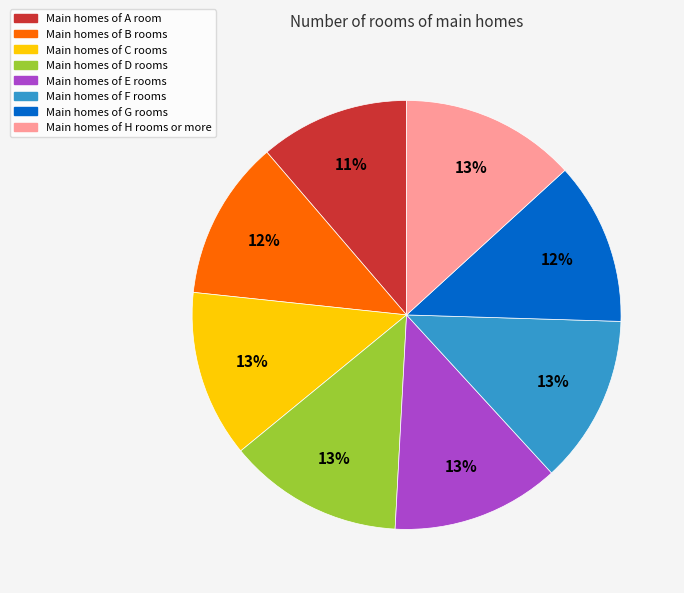

To the nearest percent, what is the difference between the largest and smallest slice percentages?

2%